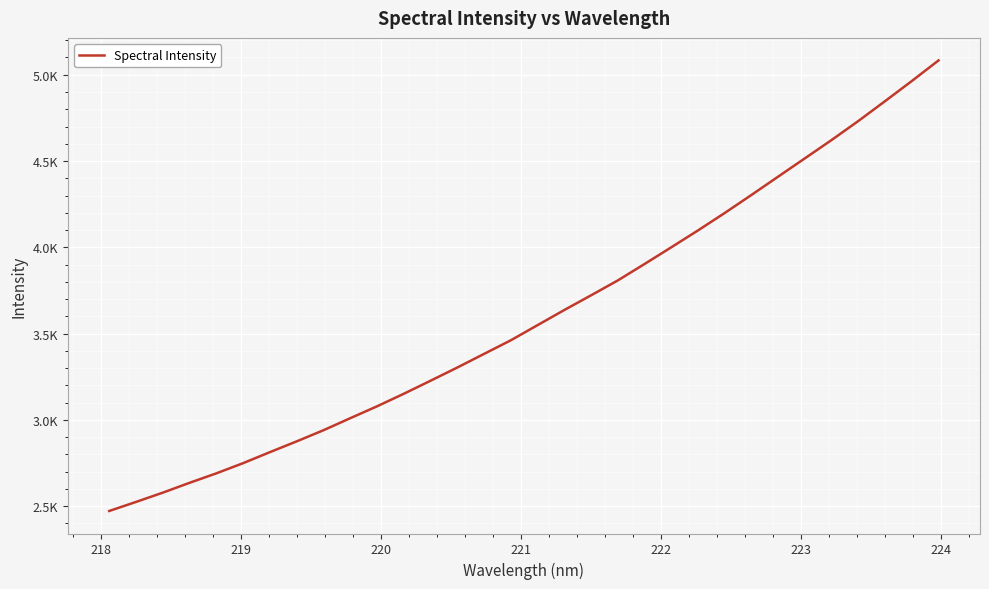

Is this an area chart (filled region under the line)?

No